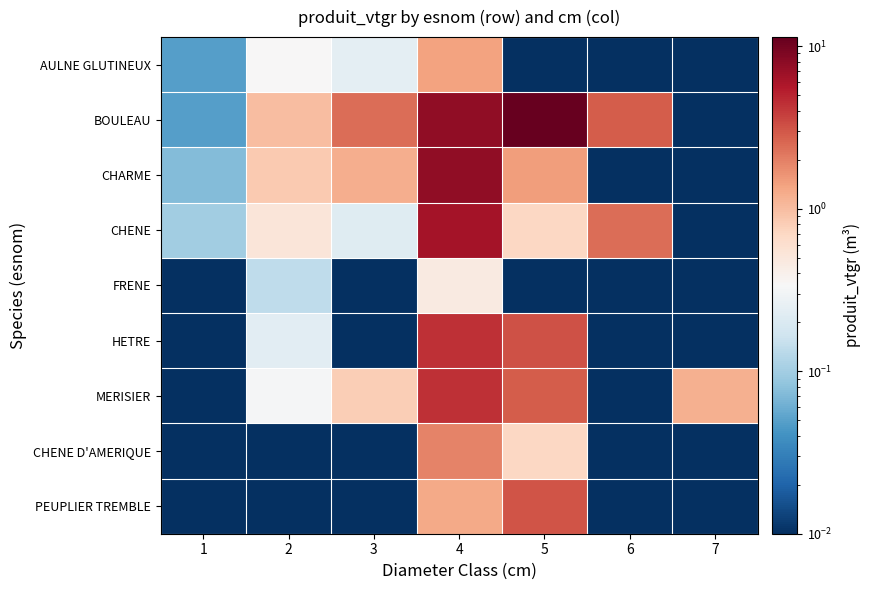

List the series in order of their peak value, highest first.

BOULEAU, CHARME, CHENE, MERISIER, HETRE, PEUPLIER TREMBLE, CHENE D'AMERIQUE, AULNE GLUTINEUX, FRENE